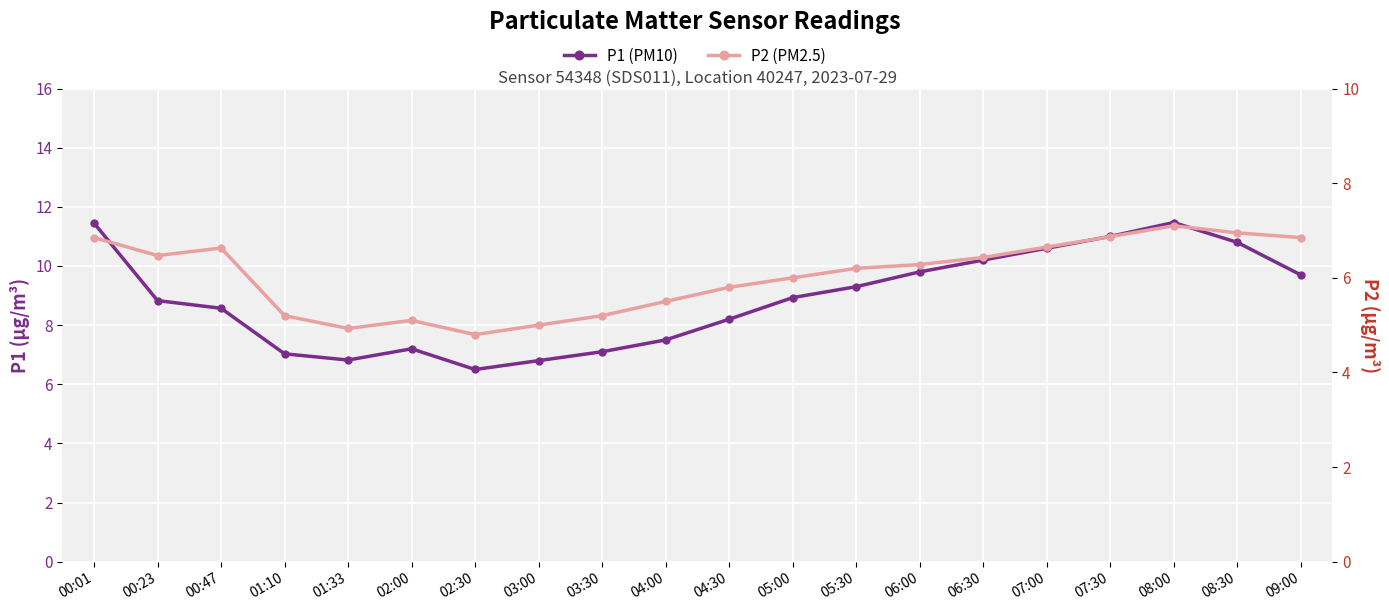

True or false: P2 (PM2.5) and P1 (PM10) cross at least once.

False